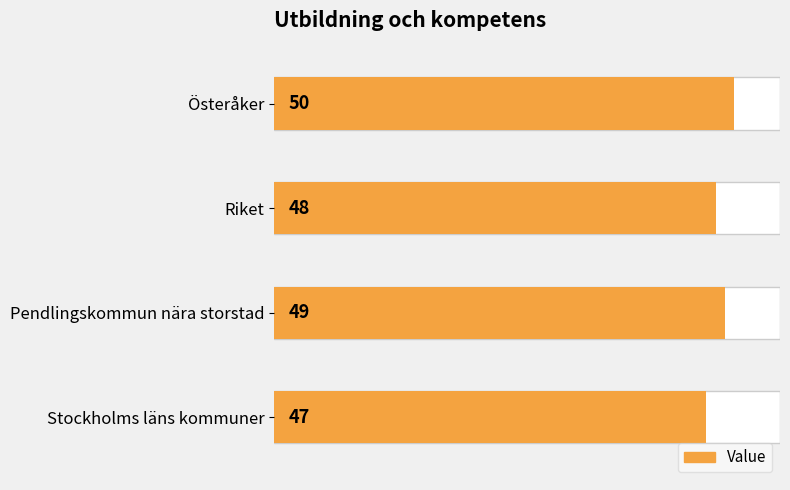

What is the sum of all values?

194